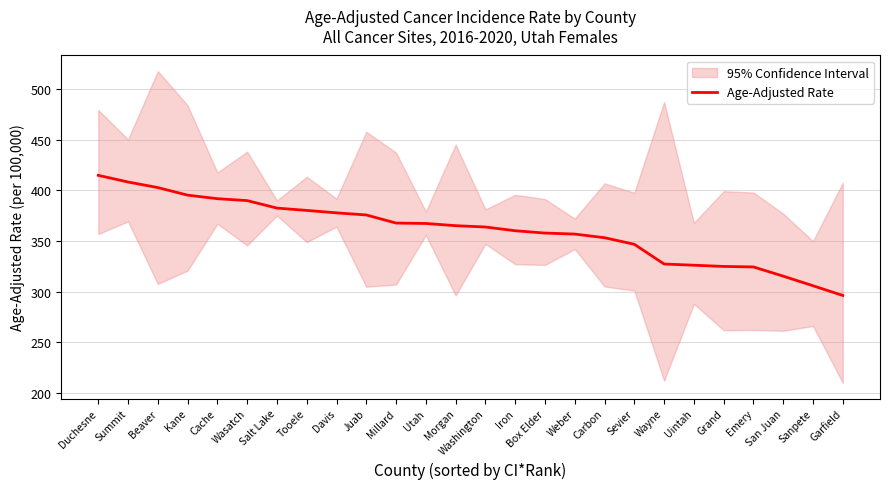

Which category has the highest value across all series?

Duchesne